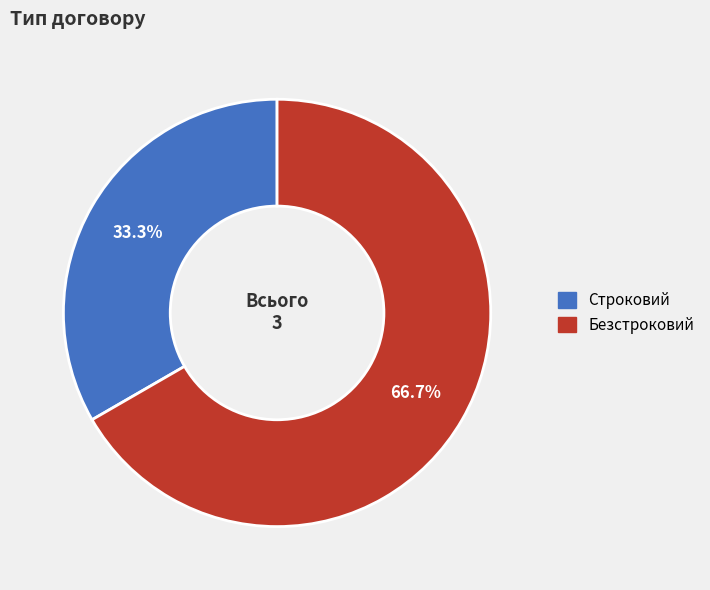

Count the number of slices in the pie.

2